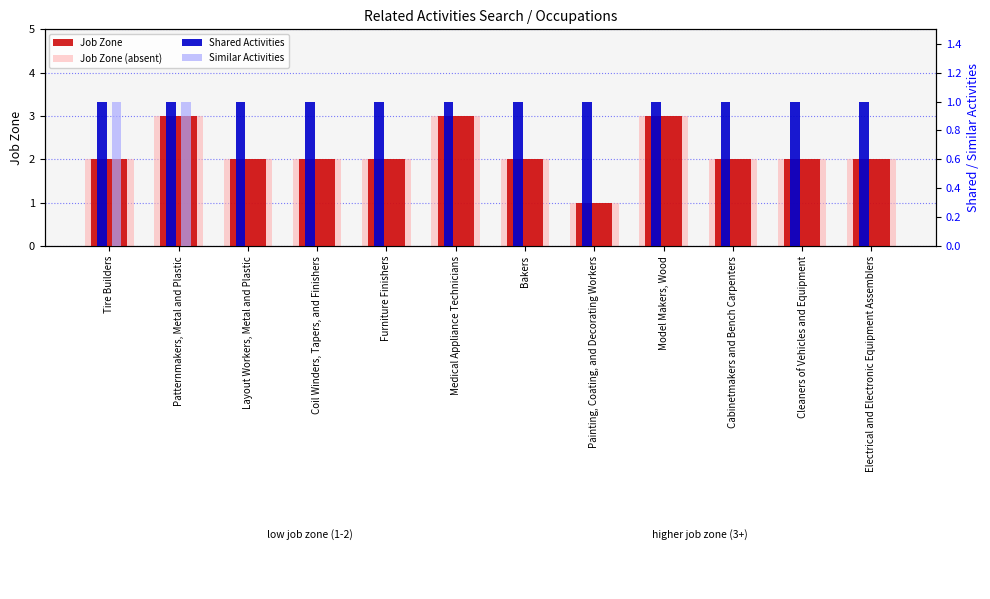

What is the label of the 6th bar from the left?

Medical Appliance Technicians